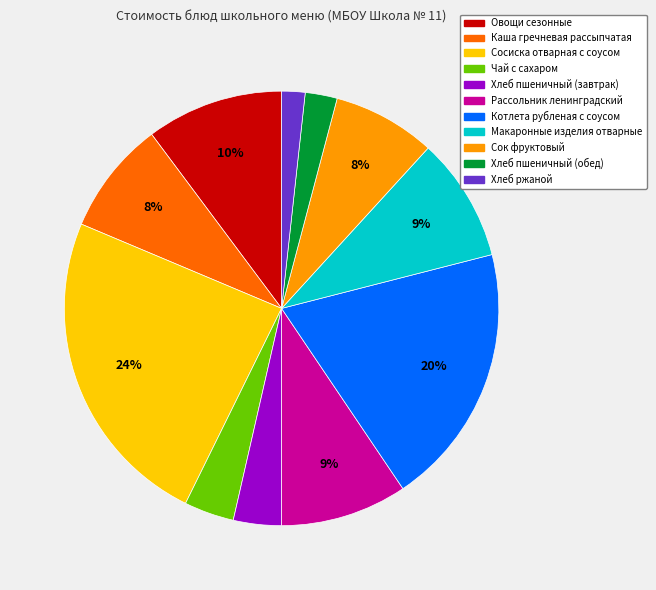

Which has a higher value, Хлеб пшеничный (завтрак) or Овощи сезонные?

Овощи сезонные